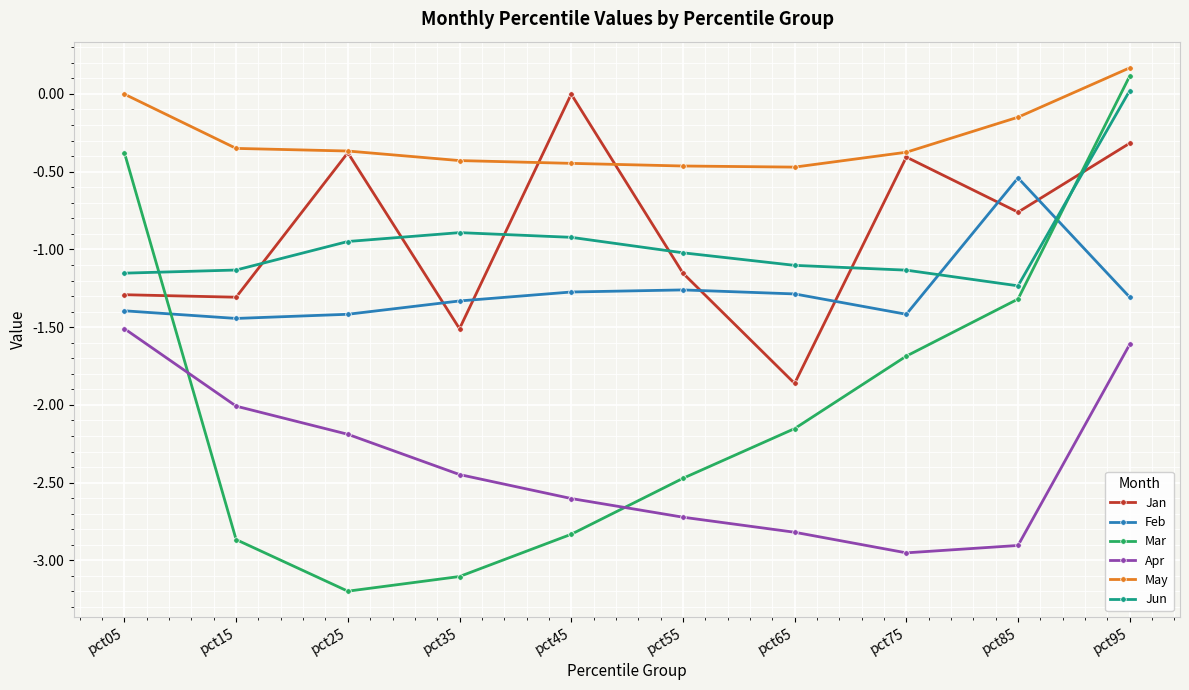

What is the difference between the maximum and minimum values in the May series?

0.6